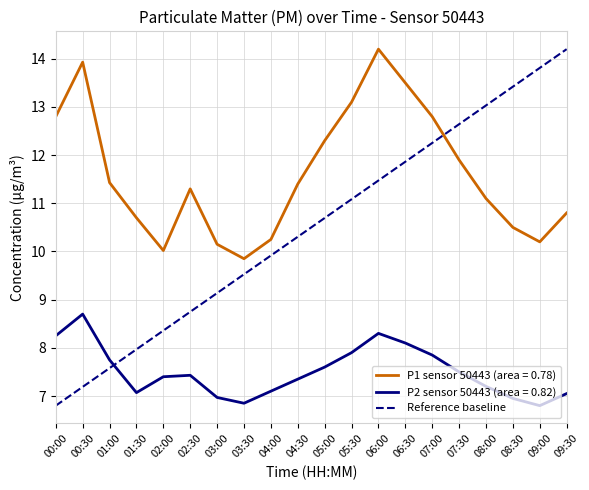

The chart shows a value of 6.8 at 00:00. True or false?

True